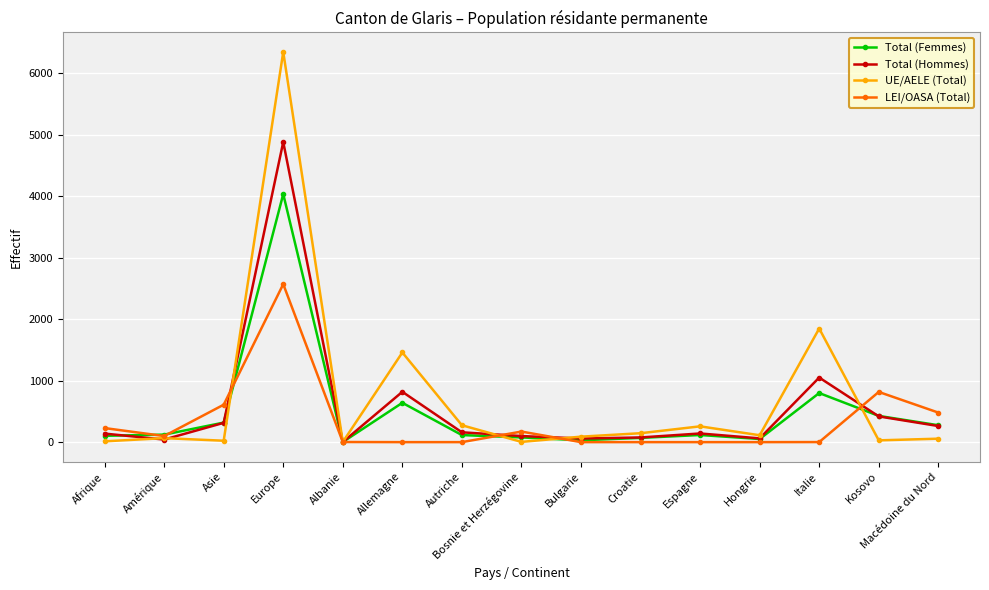

At which label does Total (Hommes) reach its peak?

Europe